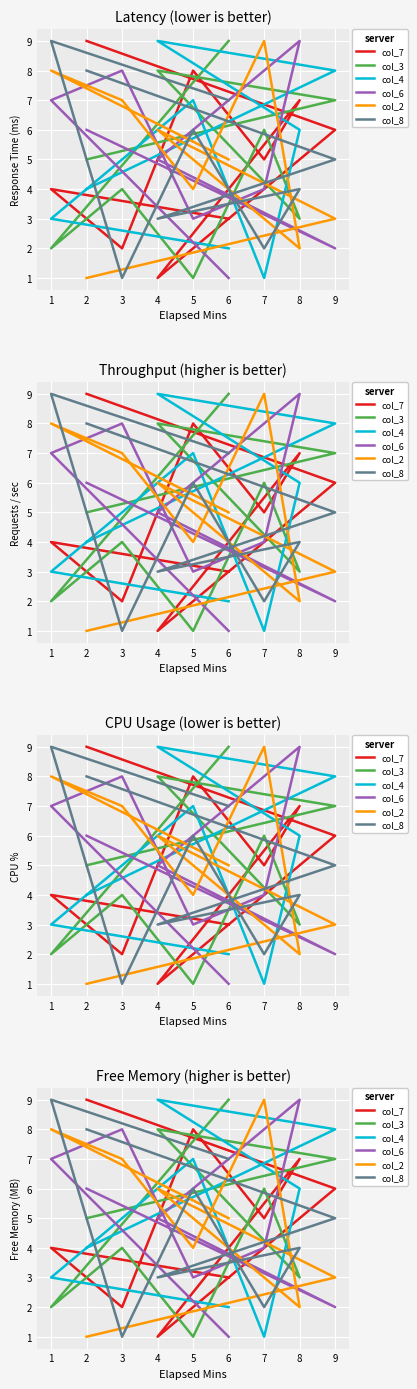

How many values in the col_2 series exceed 5?

4